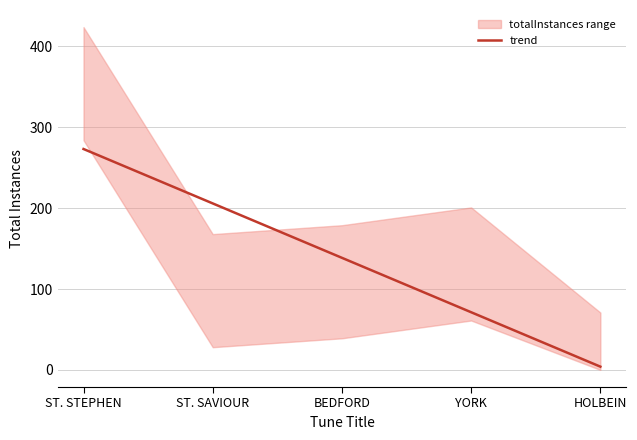

What is the value of the 4th point from the left?

71.3